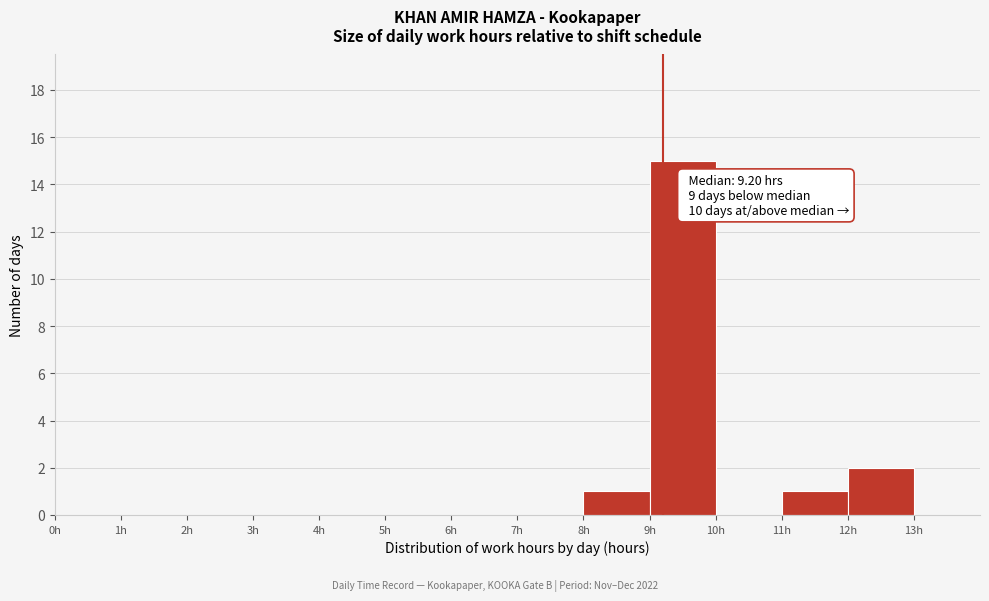

Over which range of the x-axis is the bar tallest?

9 to 10